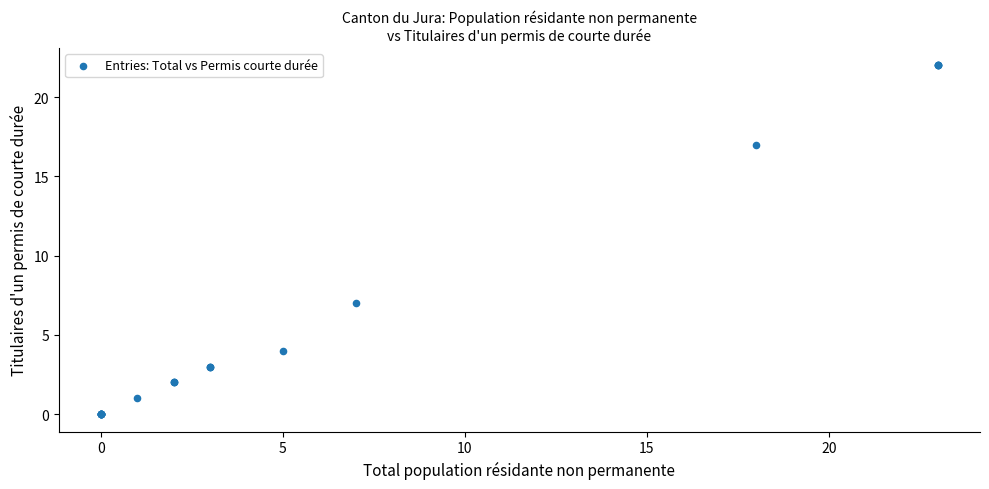

What Y value in the scatter plot is closest to 11?

7